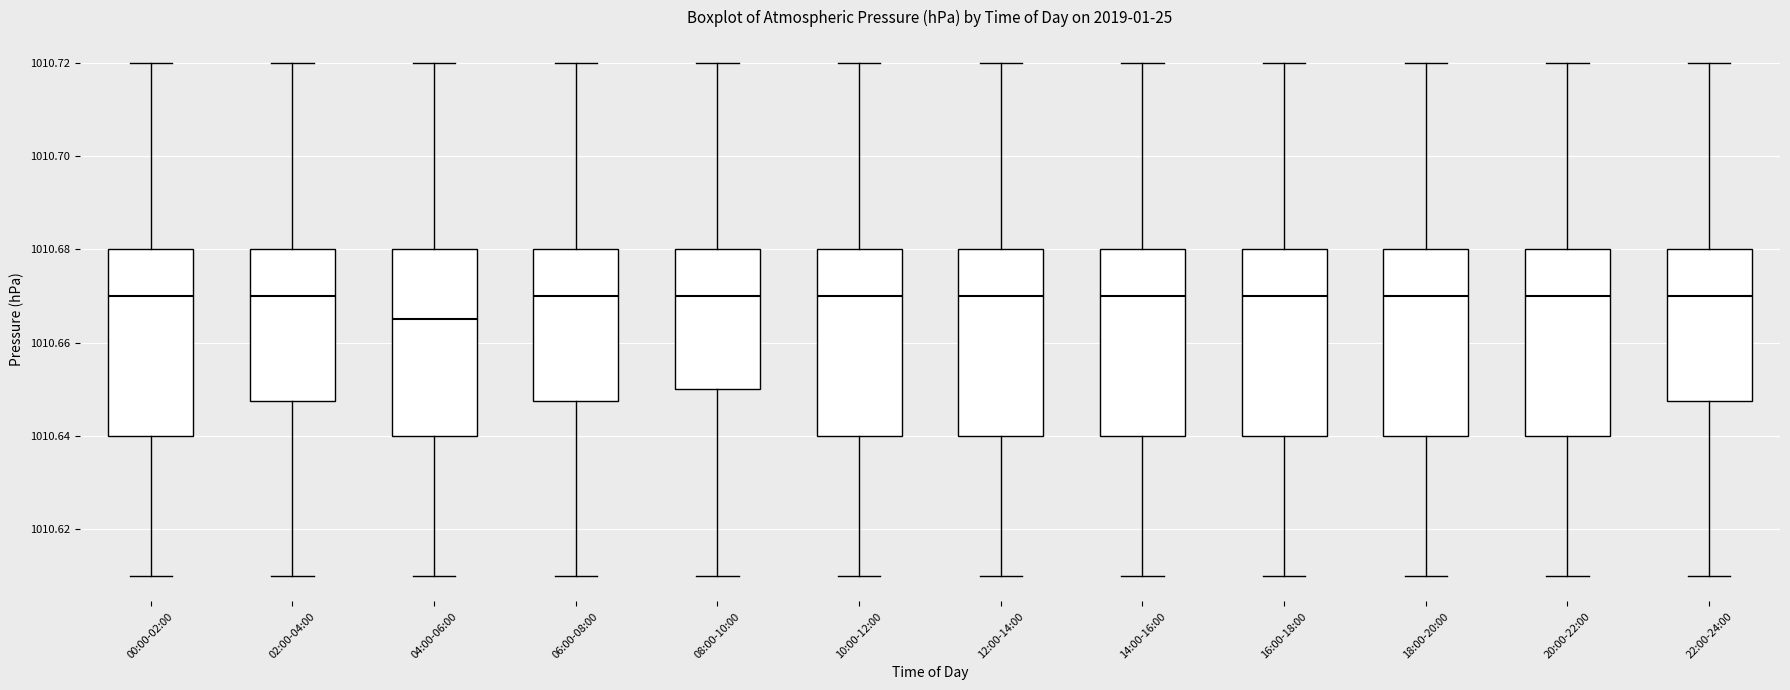

Reading left to right, transcribe this box plot: for each box, give where its median line is, the range the box spans, and where its two whiskers end, as read against the y-axis. The values are not printed on the chart, so give them approximately, as read against the axis.

00:00-02:00: median 1010.670, box 1010.640 to 1010.680, whiskers 1010.610 to 1010.720
02:00-04:00: median 1010.670, box 1010.648 to 1010.680, whiskers 1010.610 to 1010.720
04:00-06:00: median 1010.666, box 1010.640 to 1010.680, whiskers 1010.610 to 1010.720
06:00-08:00: median 1010.670, box 1010.648 to 1010.680, whiskers 1010.610 to 1010.720
08:00-10:00: median 1010.670, box 1010.650 to 1010.680, whiskers 1010.610 to 1010.720
10:00-12:00: median 1010.670, box 1010.640 to 1010.680, whiskers 1010.610 to 1010.720
12:00-14:00: median 1010.670, box 1010.640 to 1010.680, whiskers 1010.610 to 1010.720
14:00-16:00: median 1010.670, box 1010.640 to 1010.680, whiskers 1010.610 to 1010.720
16:00-18:00: median 1010.670, box 1010.640 to 1010.680, whiskers 1010.610 to 1010.720
18:00-20:00: median 1010.670, box 1010.640 to 1010.680, whiskers 1010.610 to 1010.720
20:00-22:00: median 1010.670, box 1010.640 to 1010.680, whiskers 1010.610 to 1010.720
22:00-24:00: median 1010.670, box 1010.648 to 1010.680, whiskers 1010.610 to 1010.720